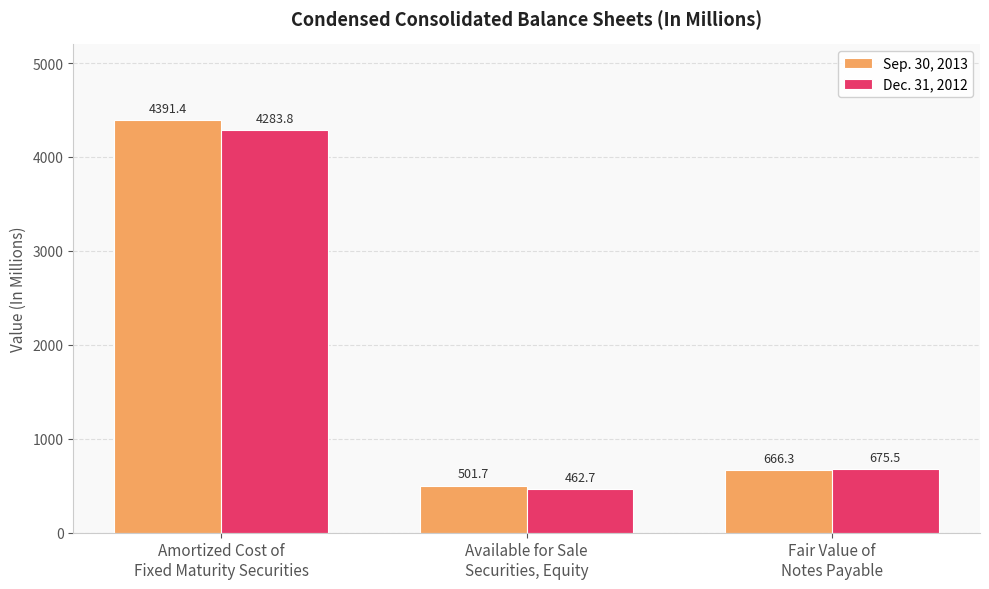

What is the difference between the Dec. 31, 2012 values at Amortized Cost of
Fixed Maturity Securities and Available for Sale
Securities, Equity?

3821.1